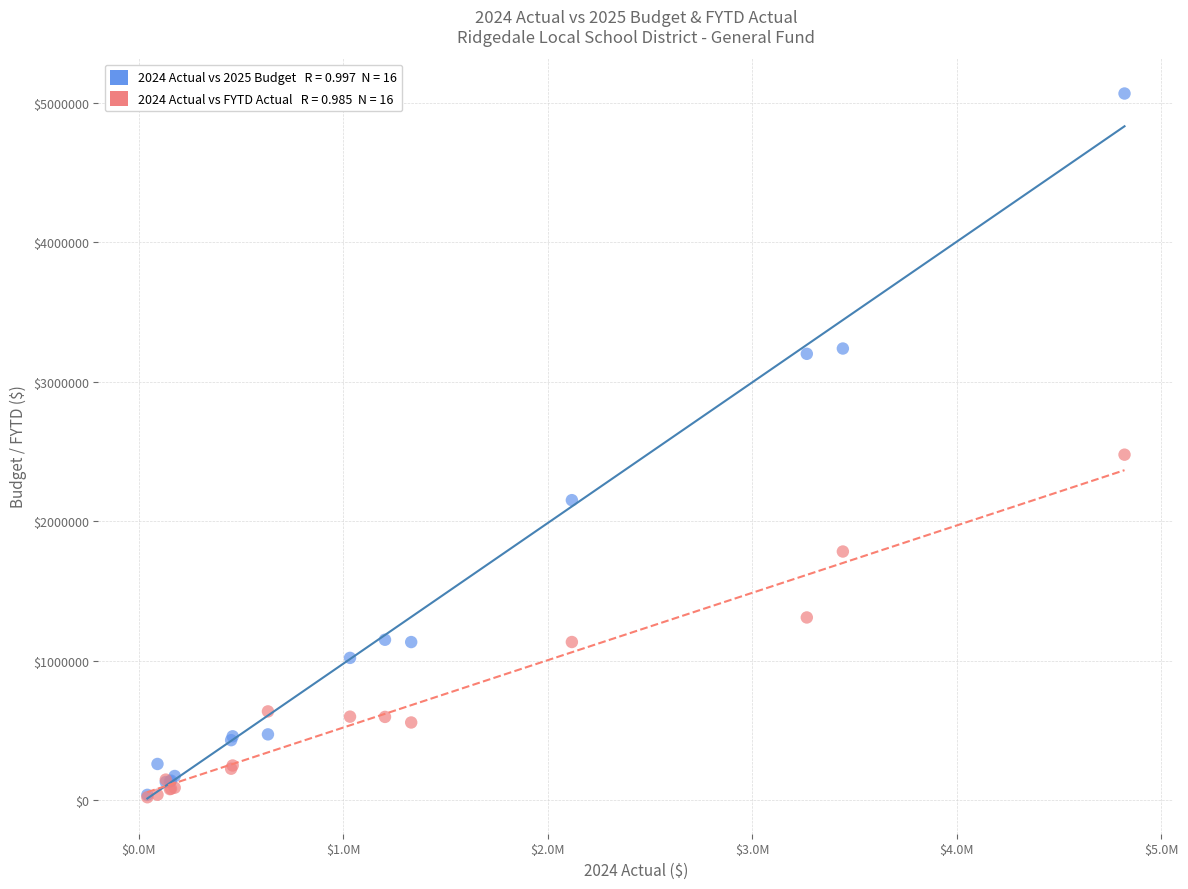

Across all series, what Y value is closest to 2543508?

2476950.8